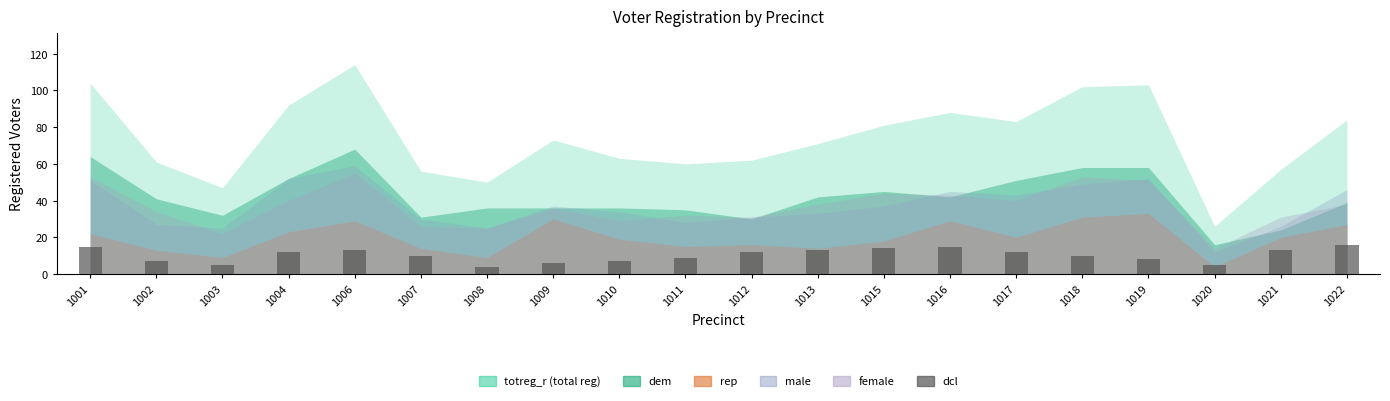

What is the smallest value displayed?

4